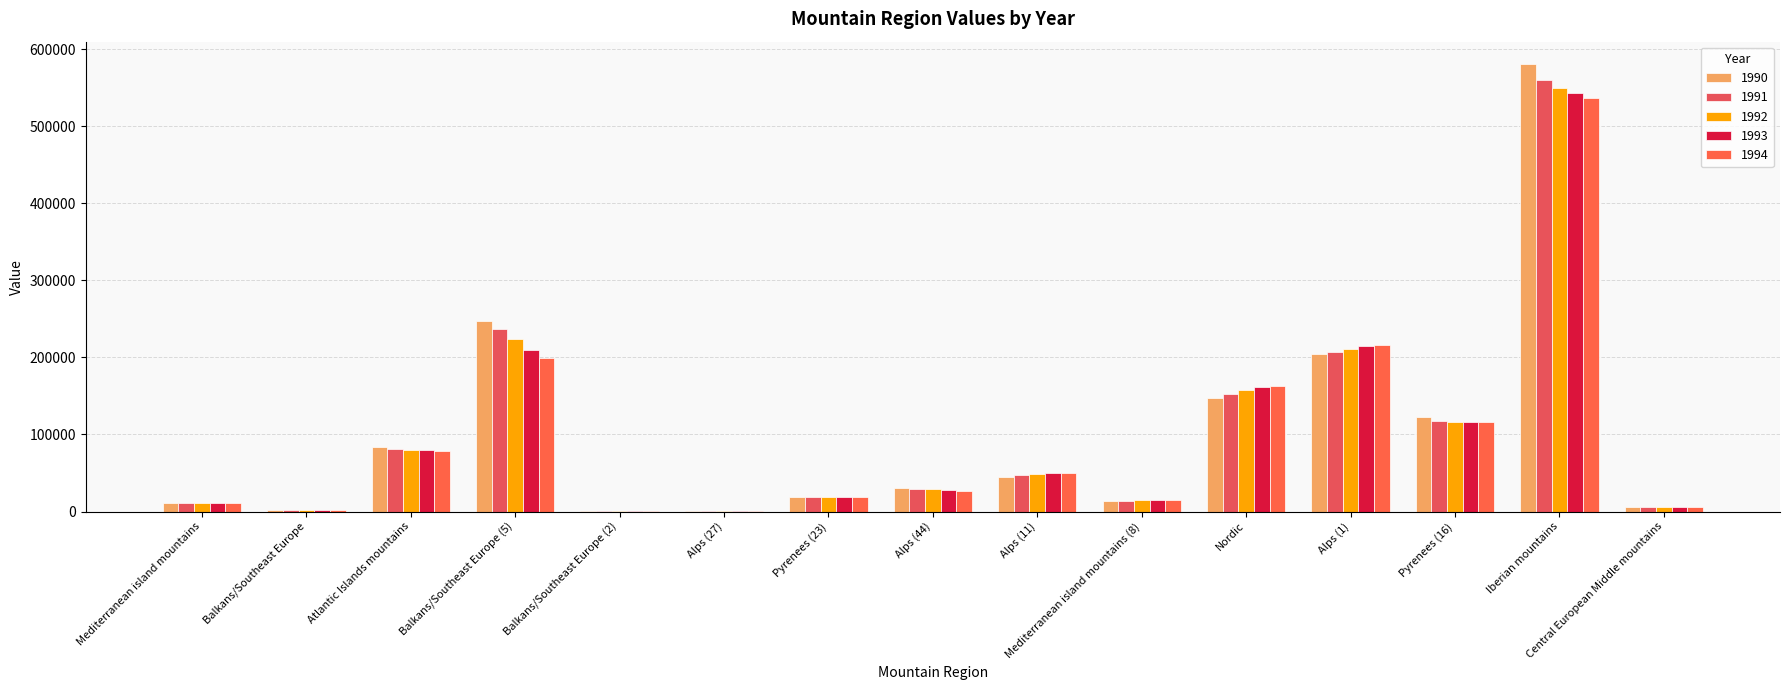

What are all the series names shown in the legend?

1990, 1991, 1992, 1993, 1994